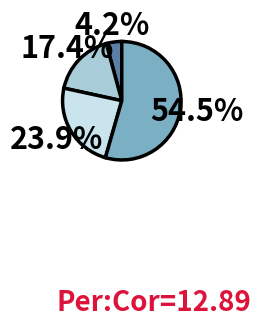

Is there any slice that represents more than half of the pie?

Yes